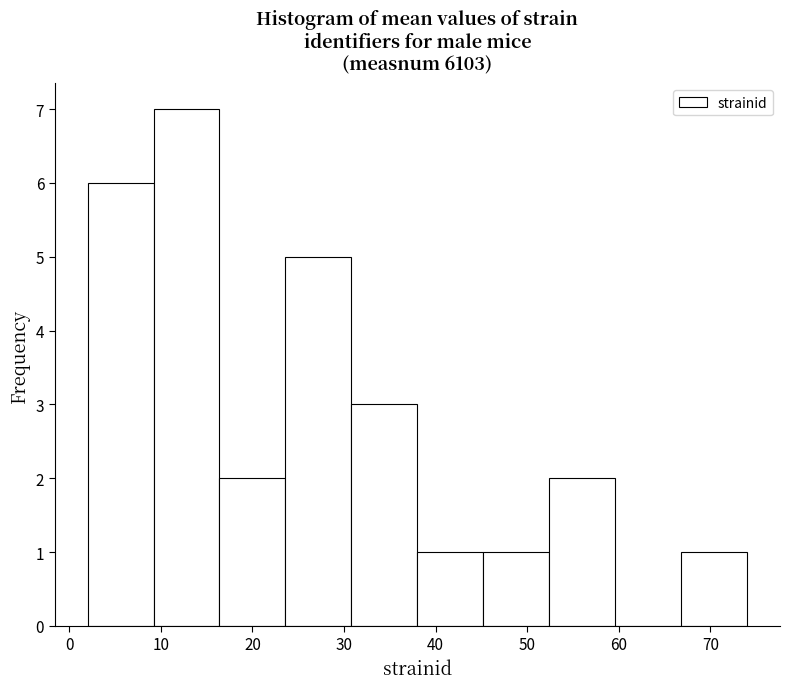

Reading left to right, transcribe this chart: for each bar, give the range it covers on the x-axis and its height. Neither the bar edges nor the heights are printed on the chart, so give them approximately, as read against the axes.

2.0 to 9.2: 6
9.2 to 16.4: 7
16.4 to 23.6: 2
23.6 to 30.8: 5
30.8 to 38.0: 3
38.0 to 45.2: 1
45.2 to 52.4: 1
52.4 to 59.6: 2
59.6 to 66.8: 0
66.8 to 74.0: 1